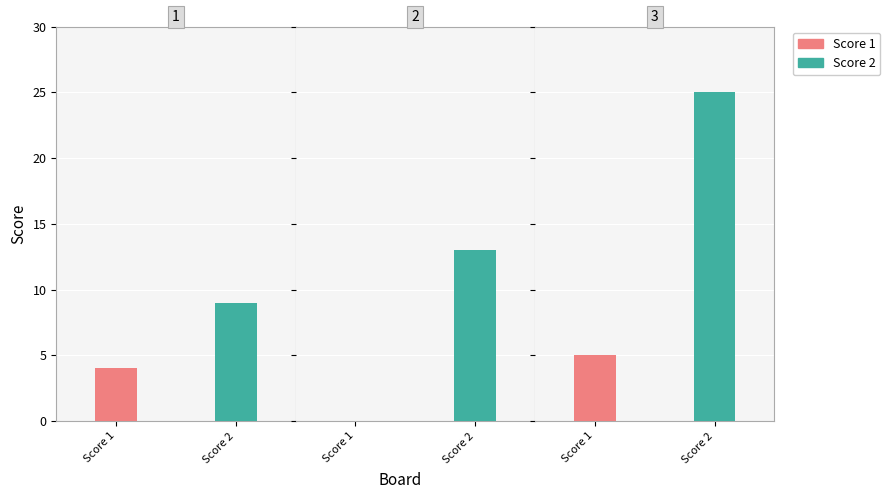

How many bars are there in total?

6